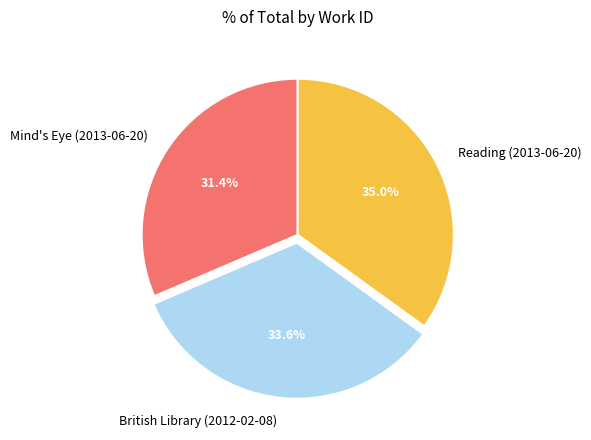

True or false: Mind's Eye (2013-06-20) accounts for 39% of the total.

False